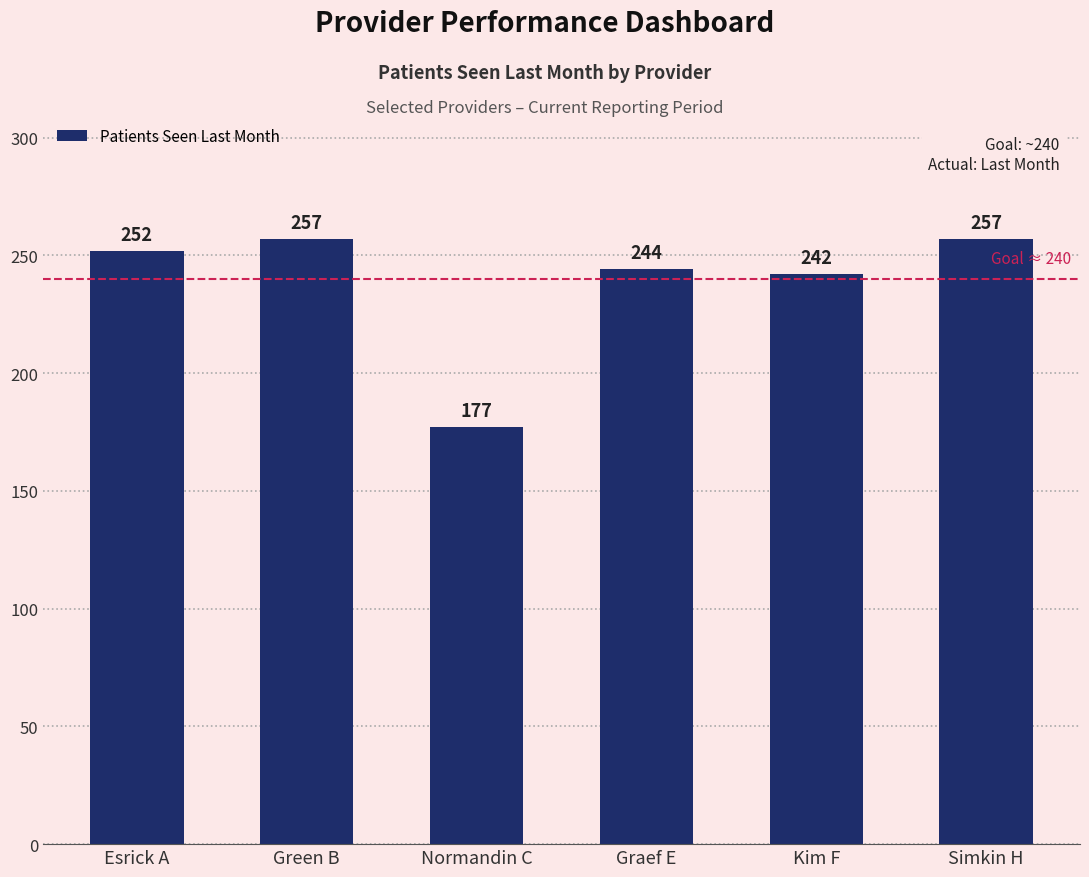

Approximately how many times larger is the value at Simkin H compared to Graef E?

1.1